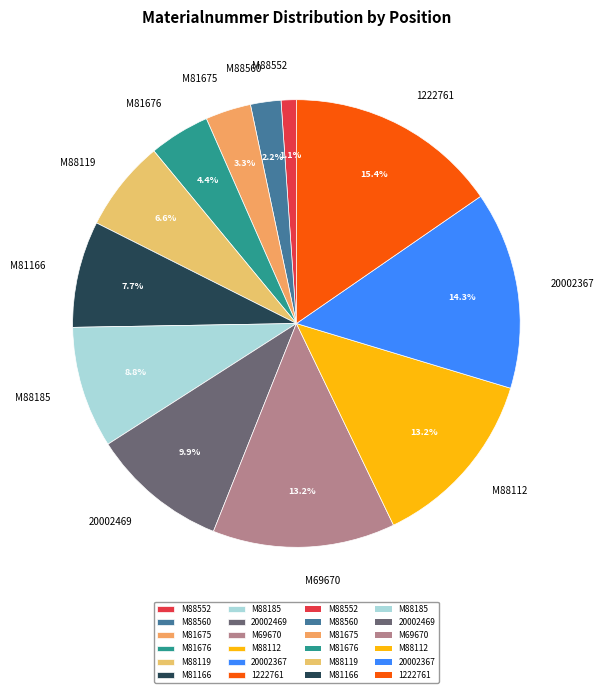

Does M81676 represent more than half of the total?

No